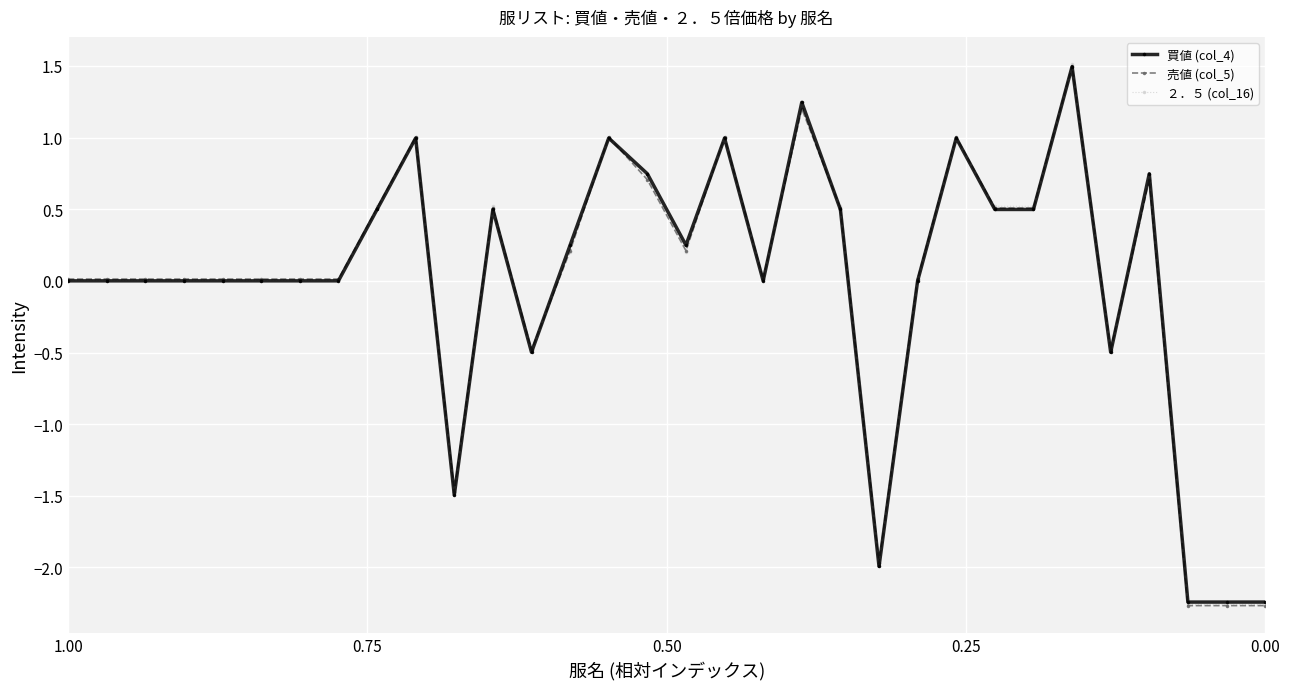

True or false: ２．５ (col_16) and 売値 (col_5) intersect in this chart.

True